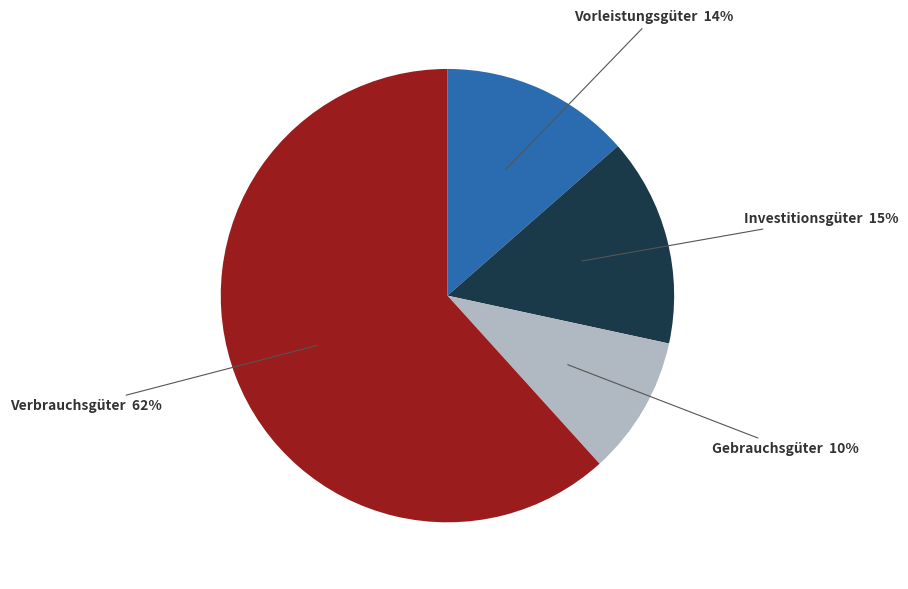

What is the ratio of the value at Investitionsgüter to the value at Verbrauchsgüter?

0.2